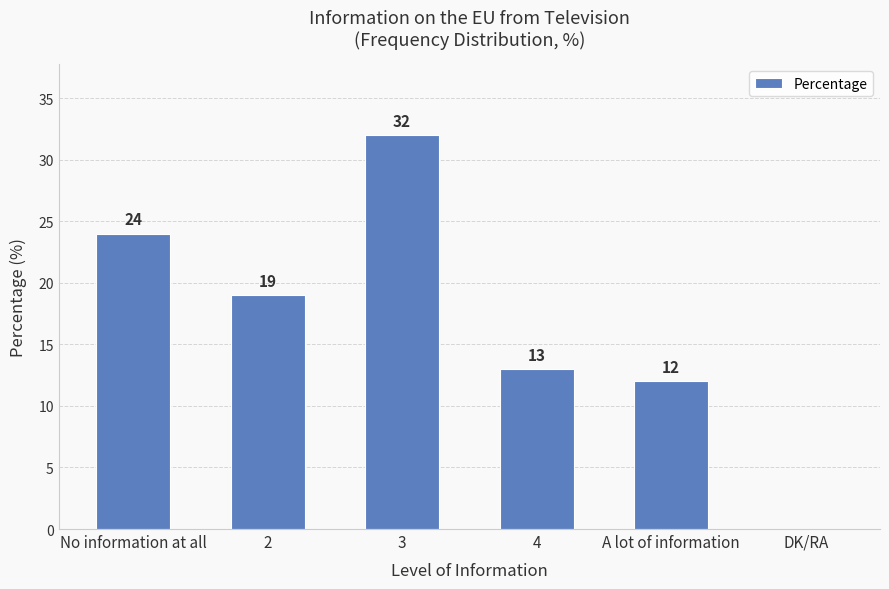

Is it true that the value at A lot of information is 19?

False